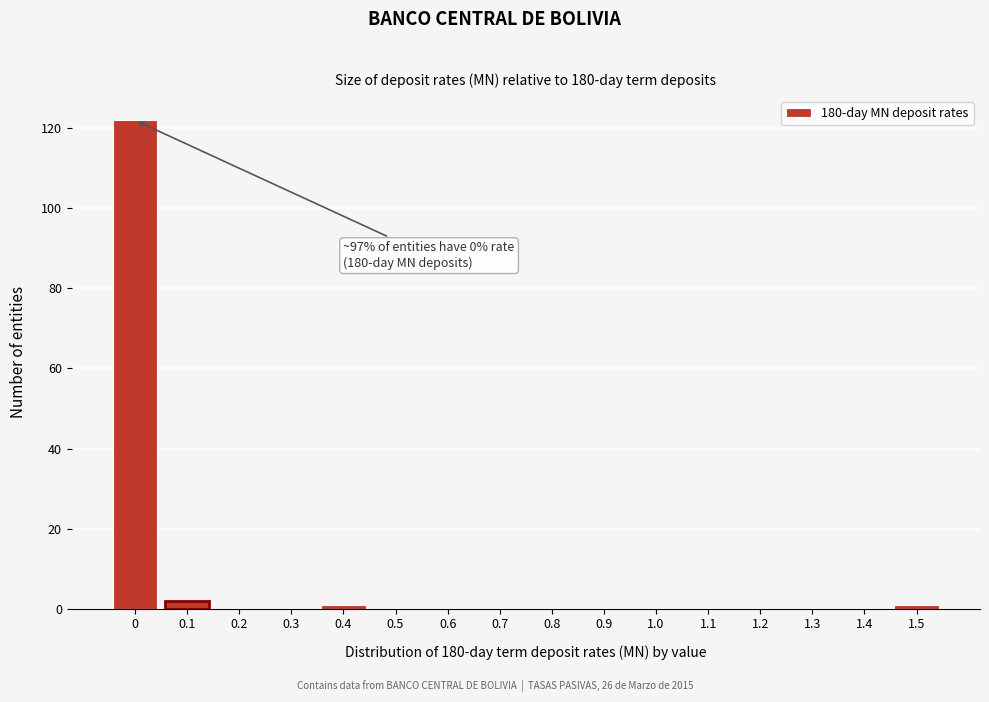

Reading left to right, list all the values displayed in this chart.

0=122	0.1=2	0.2=0	0.3=0	0.4=1	0.5=0	0.6=0	0.7=0	0.8=0	0.9=0	1.0=0	1.1=0	1.2=0	1.3=0	1.4=0	1.5=1